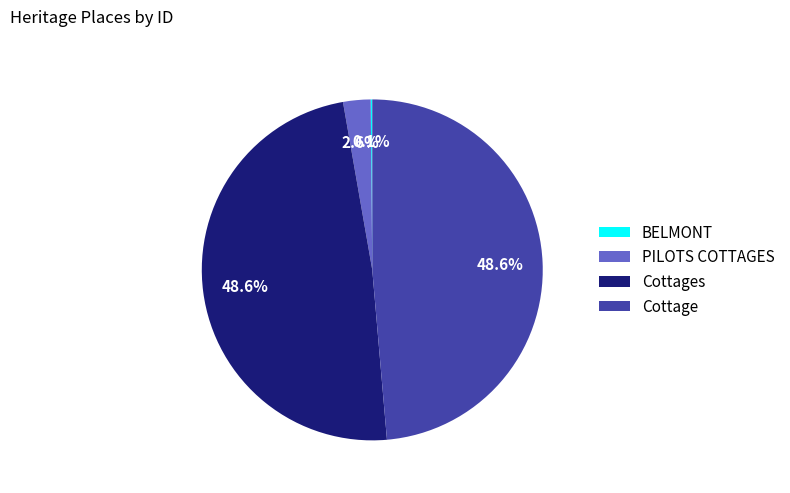

Does Cottage account for over 50% of the chart?

No